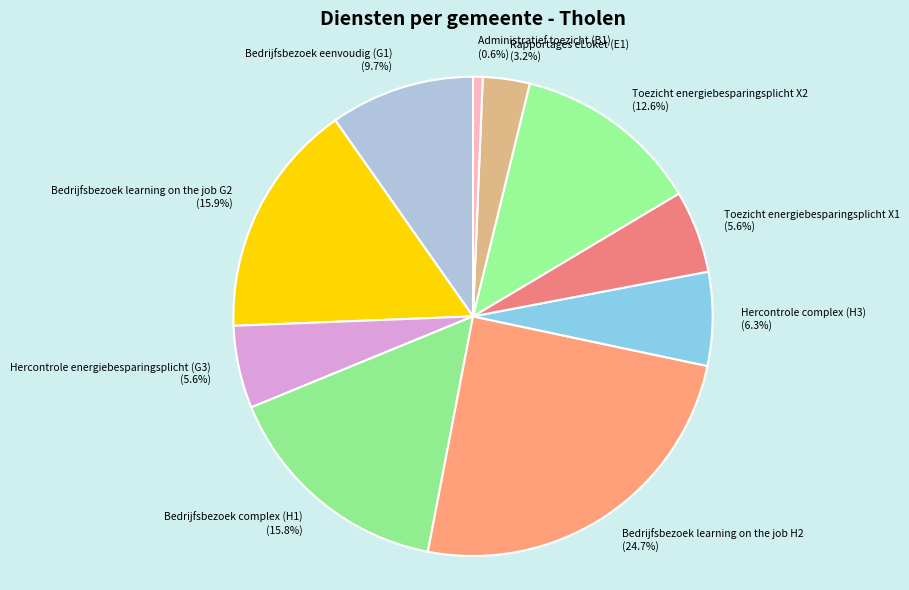

To the nearest percent, what is the difference between the Toezicht energiebesparingsplicht X1 and Administratief toezicht (B1) slice percentages?

5%